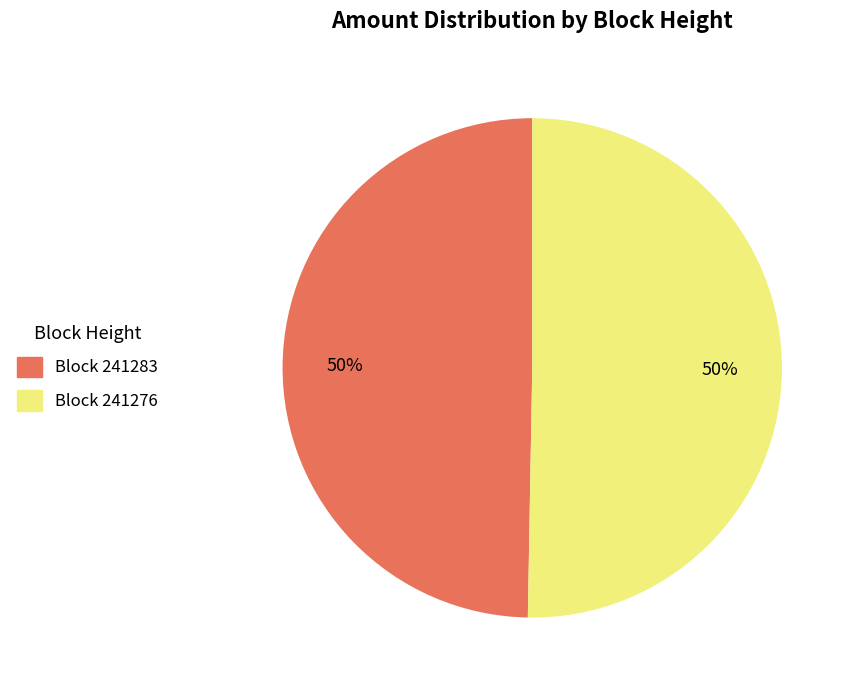

To the nearest percent, what is the average slice percentage?

50%